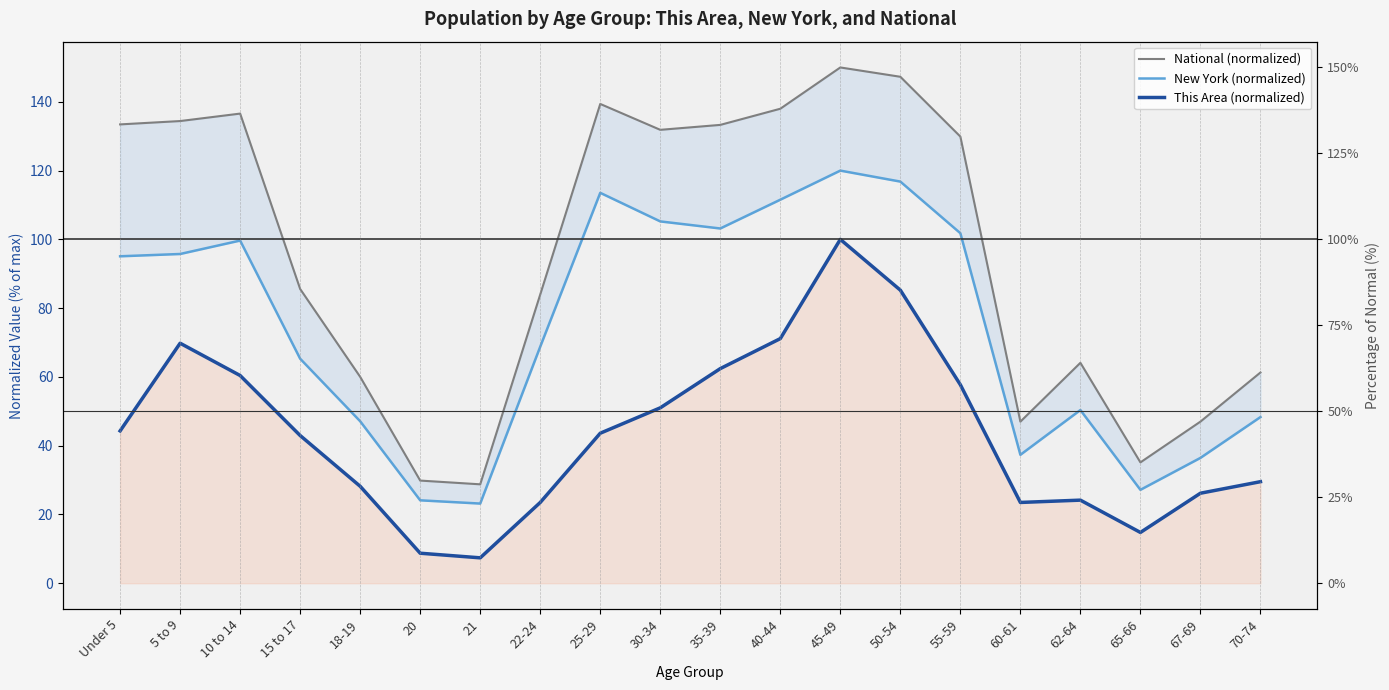

What are all the series names shown in the legend?

National (normalized), New York (normalized), This Area (normalized)